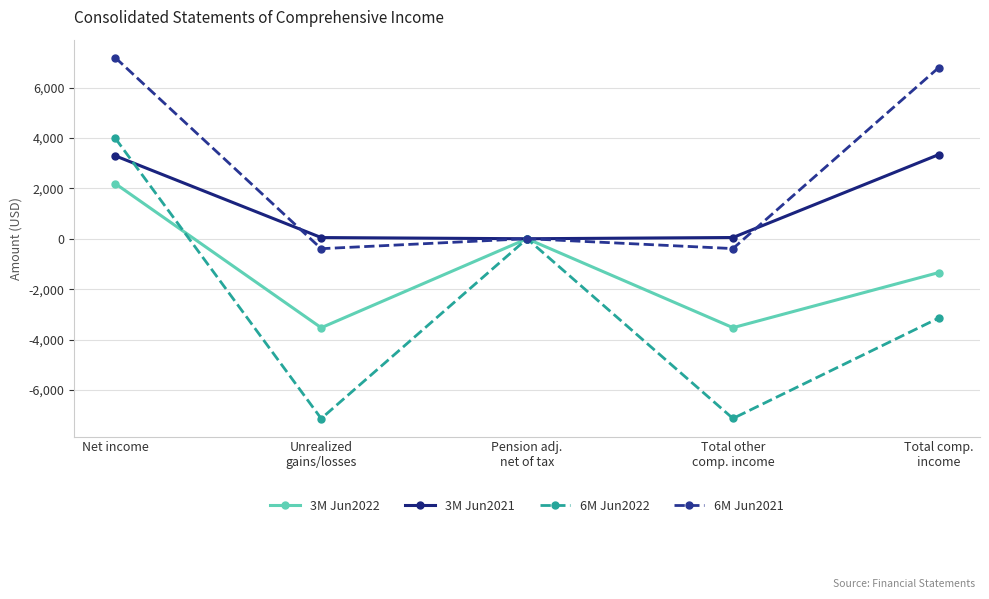

List the series in order of their peak value, highest first.

6M Jun2021, 6M Jun2022, 3M Jun2021, 3M Jun2022